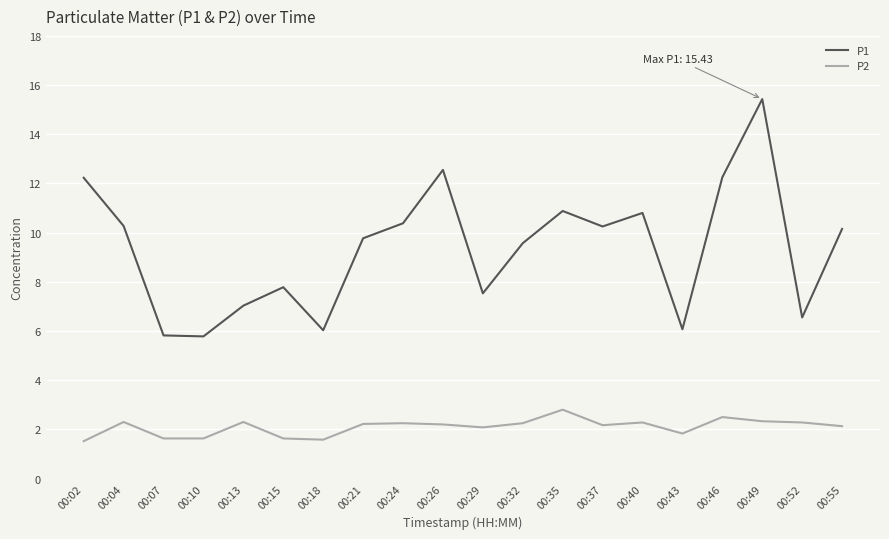

How many lines are shown in the chart?

2